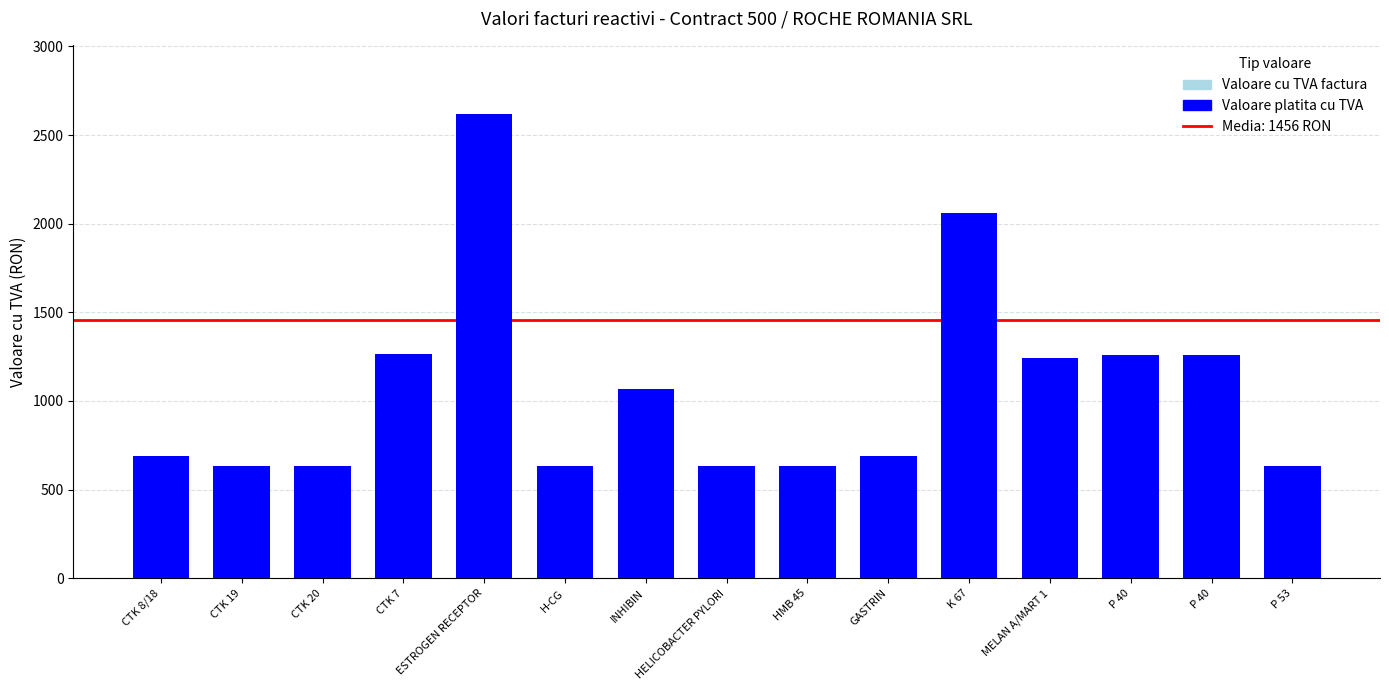

What is the value of the Valoare cu TVA factura bar at the 7th from the left?

1068.3